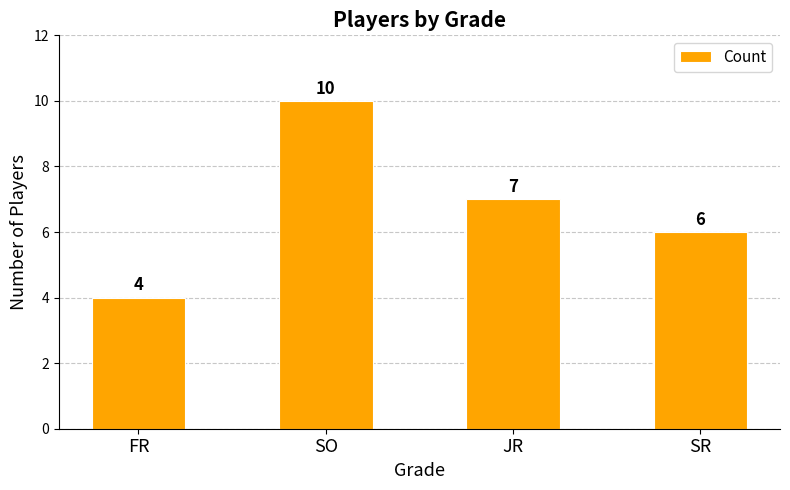

Reading left to right, list all the values displayed in this chart.

FR=4	SO=10	JR=7	SR=6